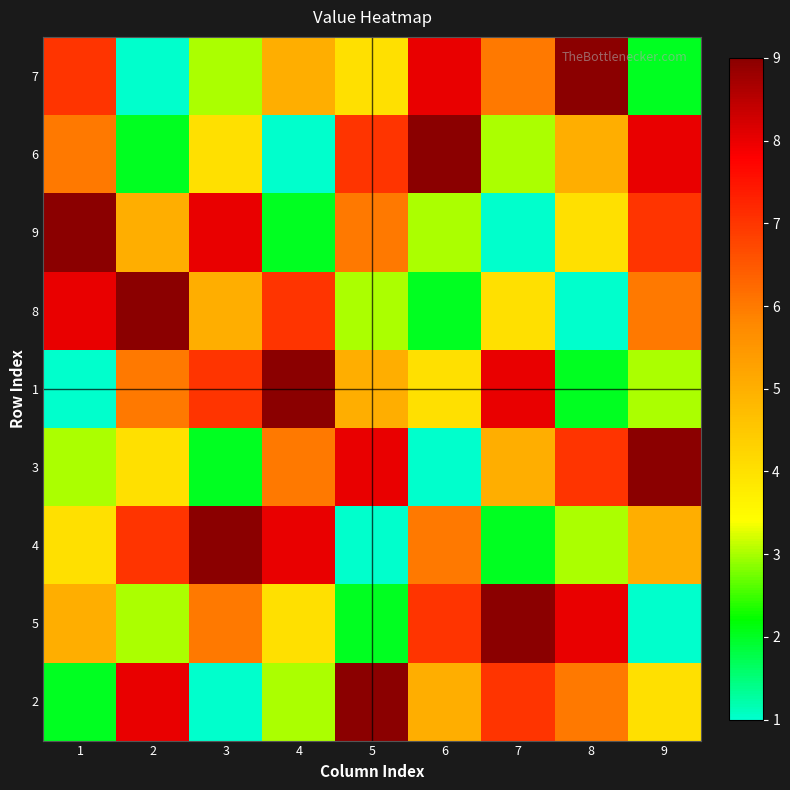

Which category has the lowest value across all series?

2